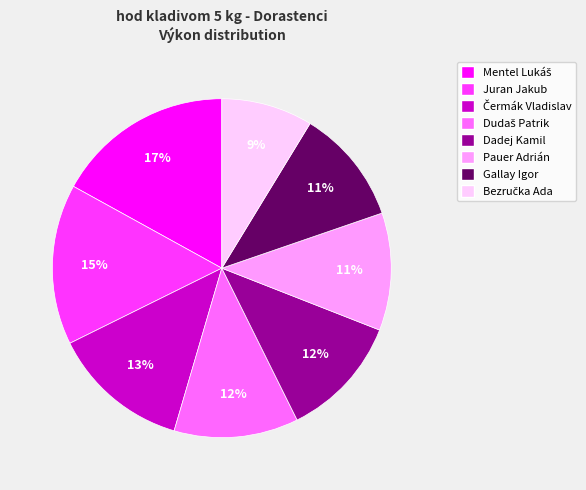

Does Gallay Igor account for over 50% of the chart?

No